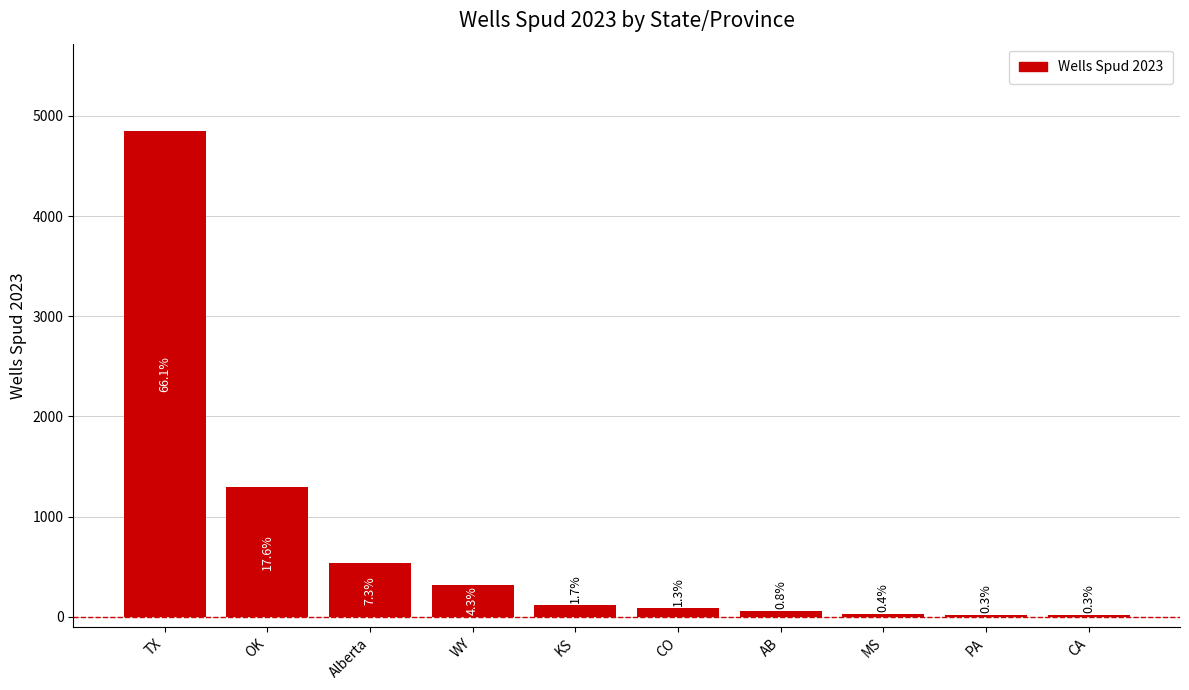

The chart shows a value of 4847 at TX. True or false?

True